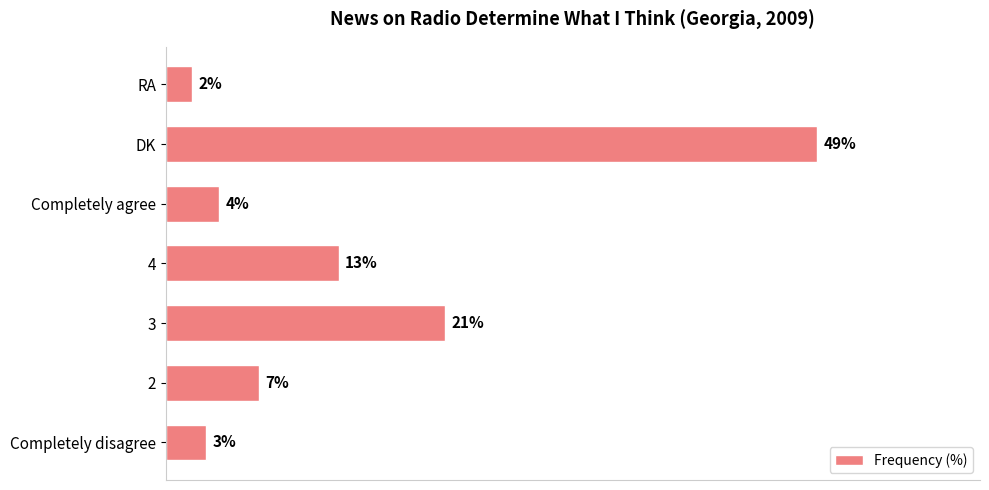

Between RA and Completely agree, which is larger?

Completely agree